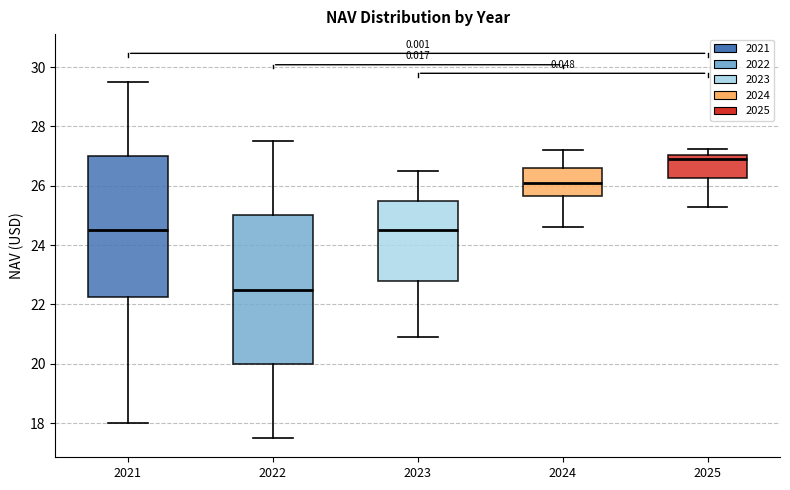

Reading left to right, read every box against the y-axis: the position of its median line, the range the box covers, and the ends of its whiskers. The values are not printed on the chart, so give them approximately, as read against the axis.

2021: median 24.6, box 22.2 to 27.0, whiskers 18.0 to 29.6
2022: median 22.6, box 20.0 to 25.0, whiskers 17.6 to 27.6
2023: median 24.6, box 22.8 to 25.6, whiskers 21.0 to 26.6
2024: median 26.2, box 25.6 to 26.6, whiskers 24.6 to 27.2
2025: median 27.0 (just below the box's upper edge), box 26.2 to 27.0, whiskers 25.4 to 27.2